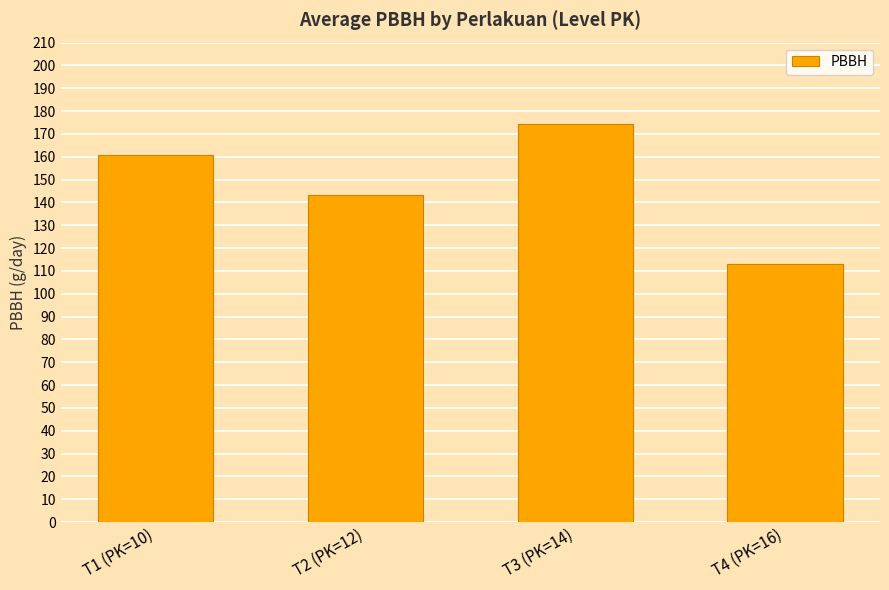

What is the approximate value at T2 (PK=12)?

143.2